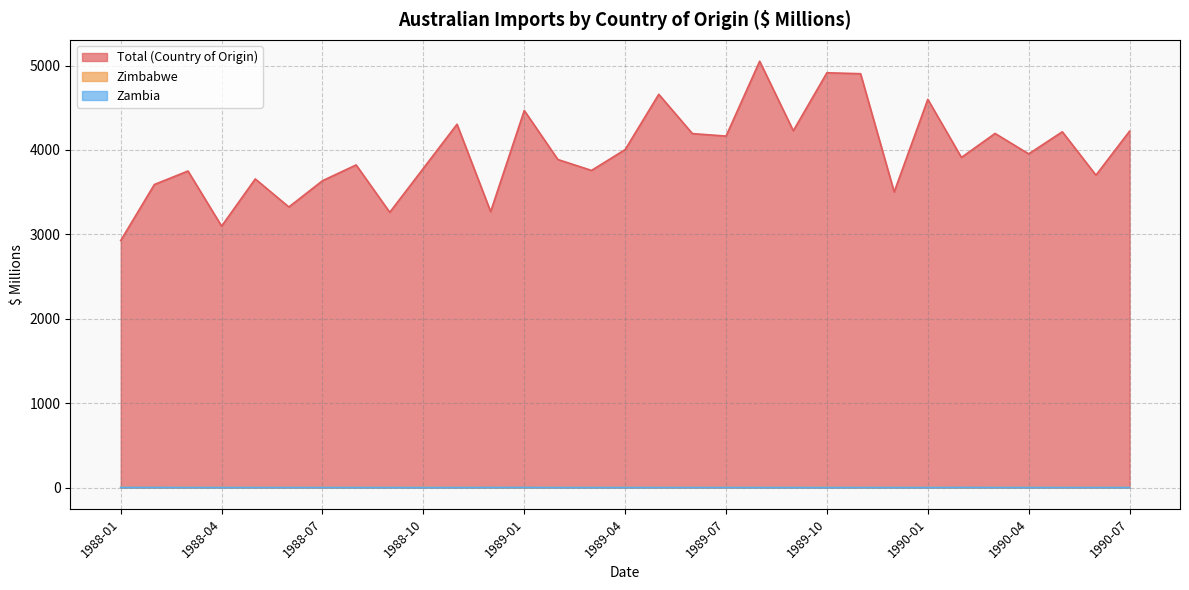

The value of Total (Country of Origin) at 1989-05 is 4659. True or false?

True